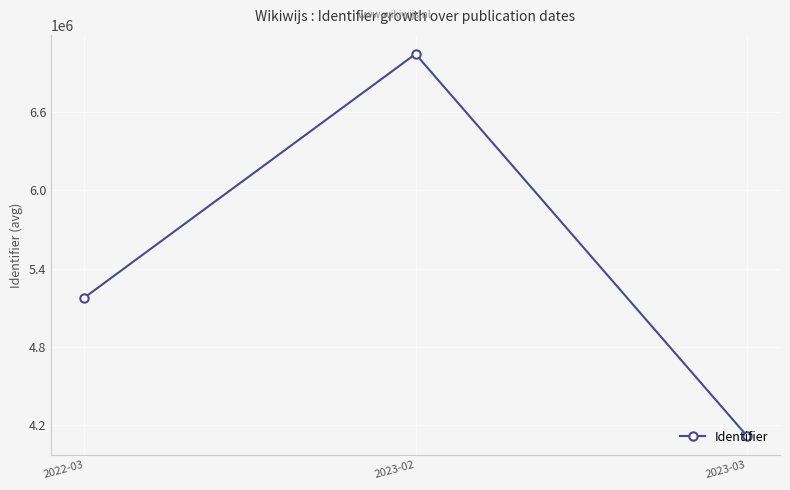

How many distinct data groups are displayed?

1